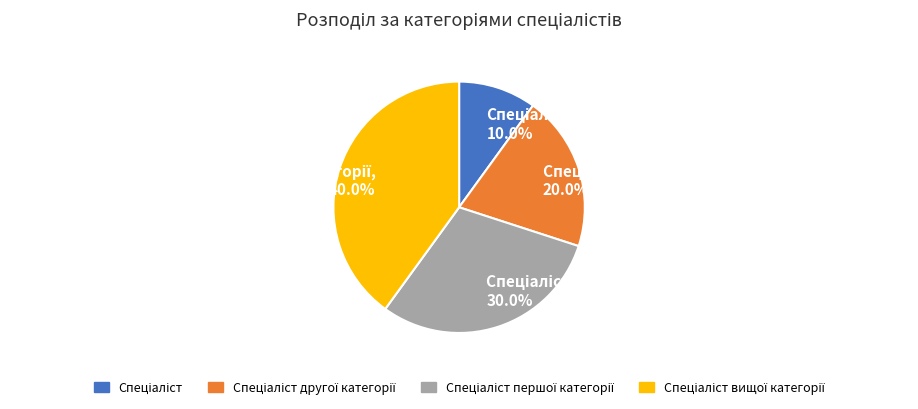

Does any single category account for the majority?

No